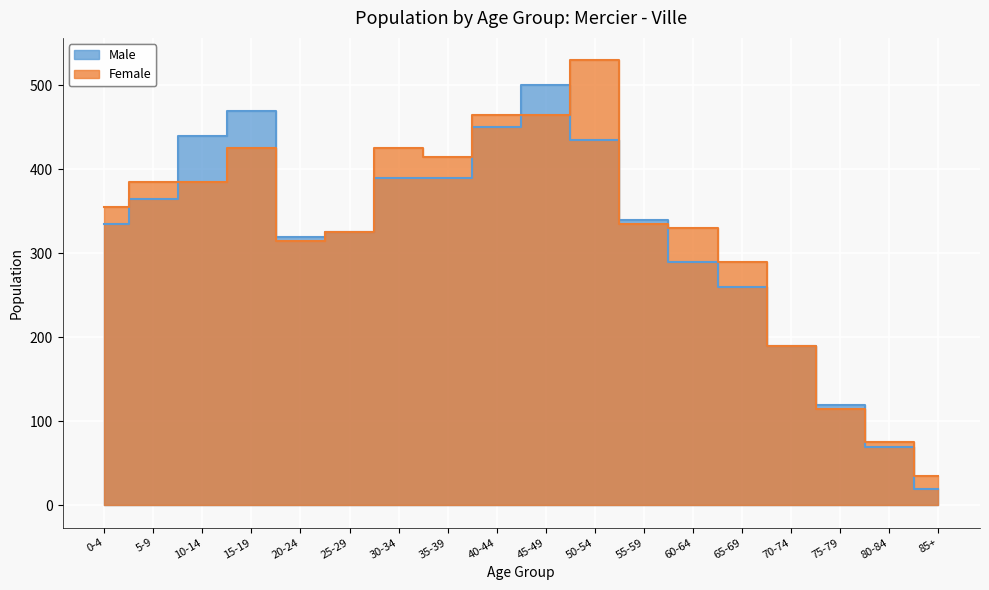

Where is Male nearest to the value 260?

65-69